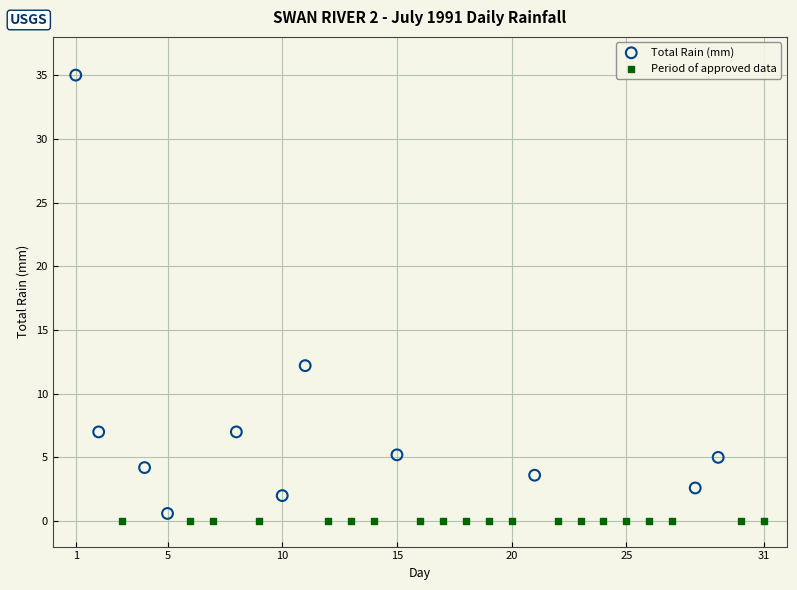

Which series reaches the maximum Y coordinate?

Total Rain (mm)